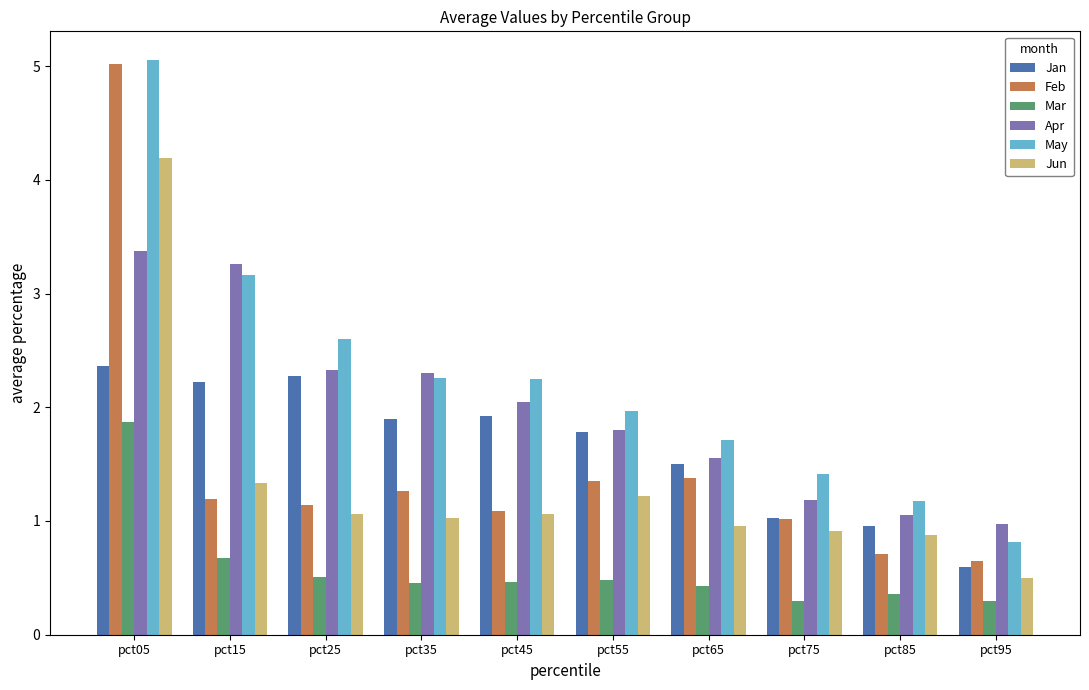

The Apr series shows 1.7 at pct95. True or false?

False